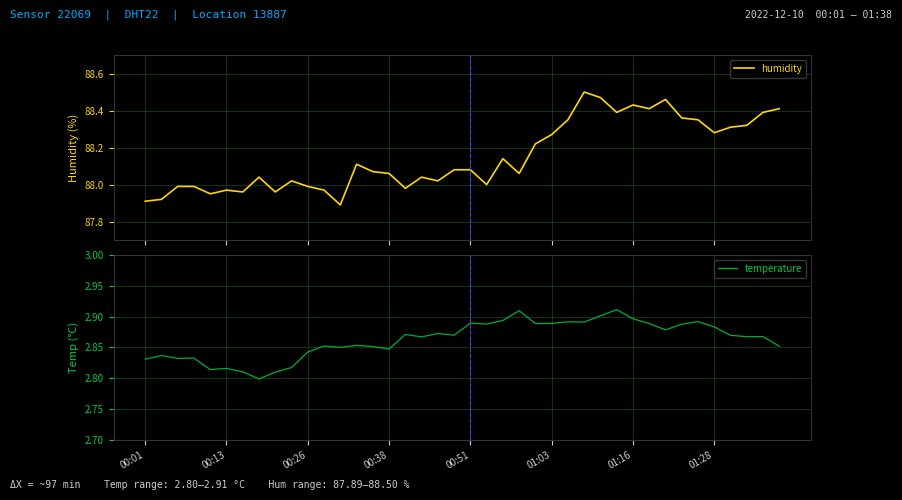

The temperature series shows 1.7 at 01:16. True or false?

False